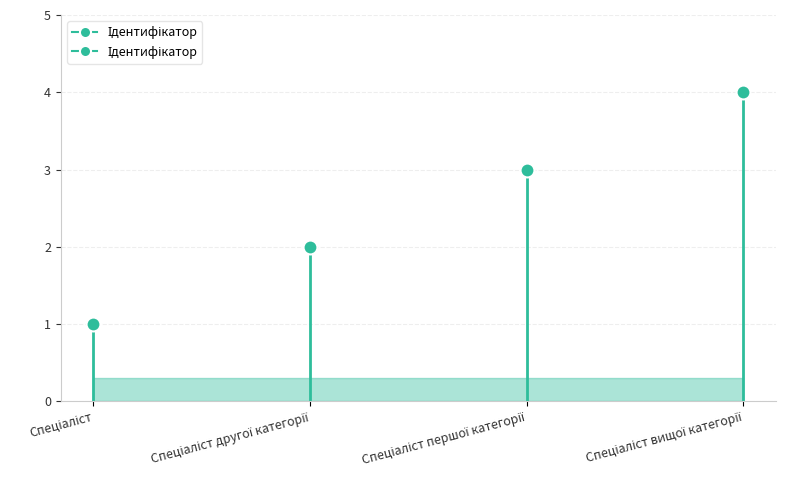

At which category does the chart reach its peak across all series?

Спеціаліст вищої категорії